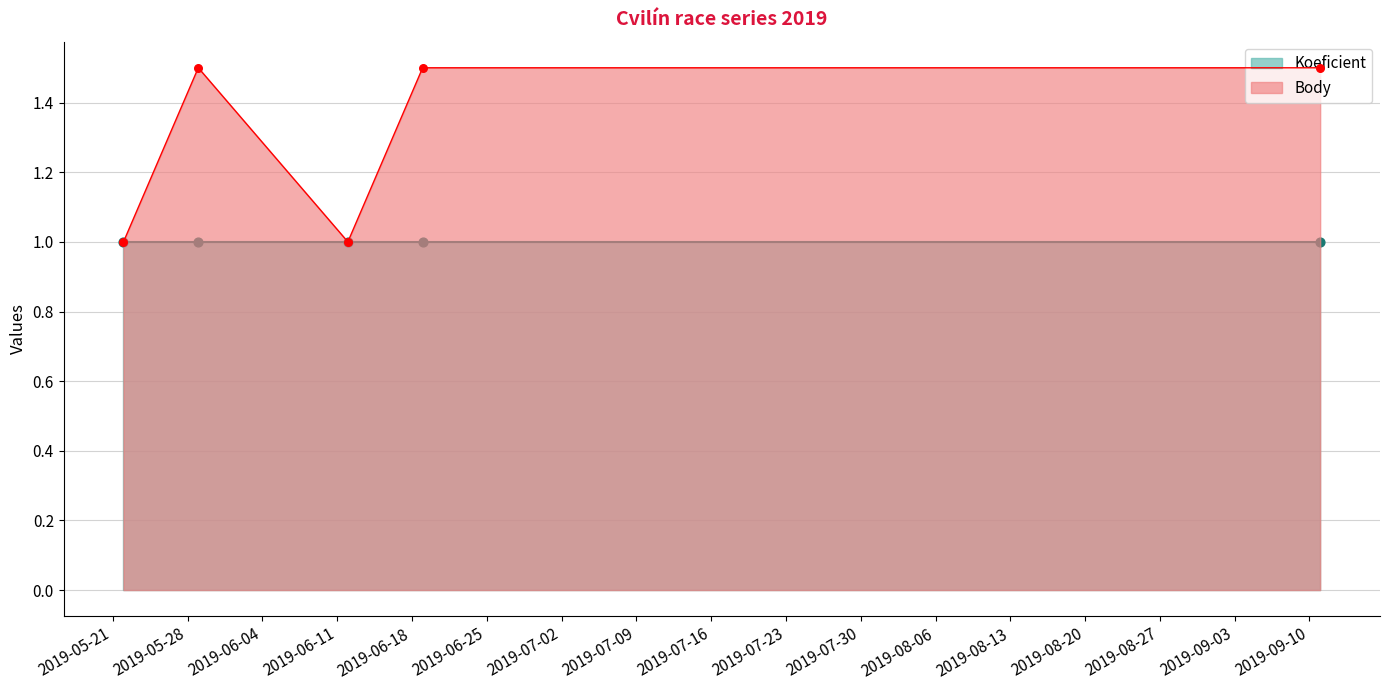

What is the ratio of the value at 2019-06-12 to the value at 2019-05-22?

1.0